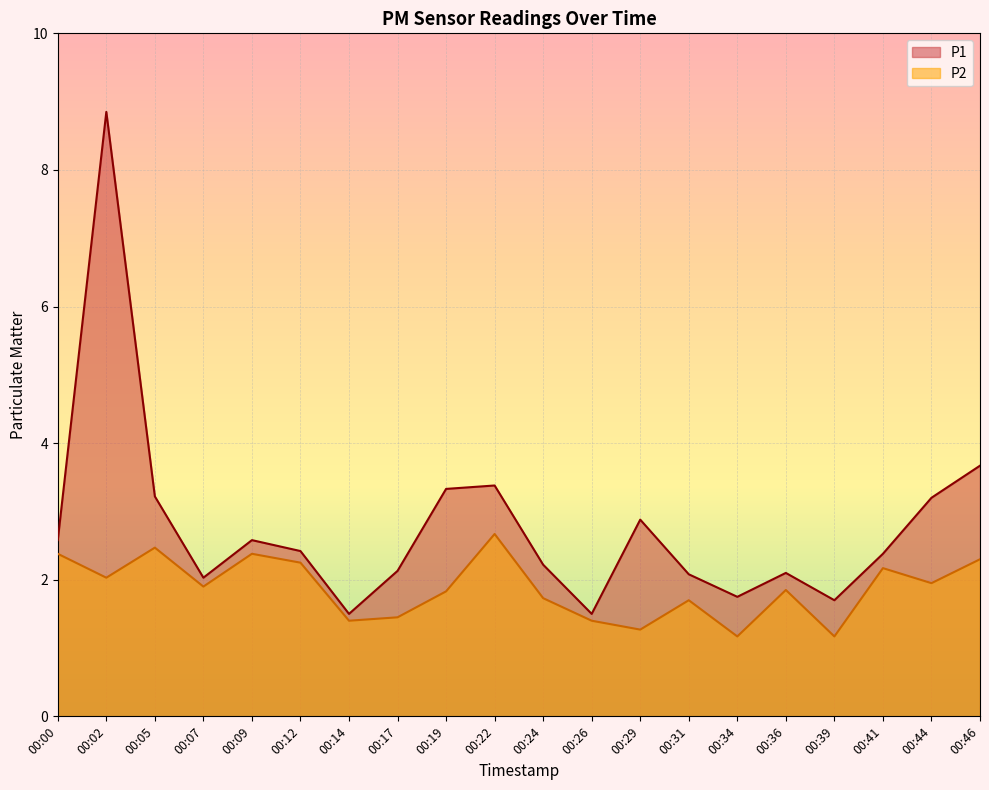

True or false: P1 and P2 intersect in this chart.

False